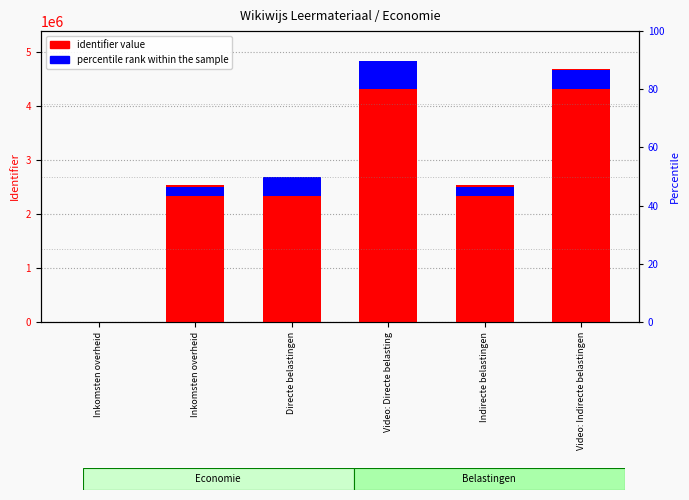

What is the difference between the percentile rank within the sample values at Video: Directe belasting and Inkomsten overheid?

526854.6